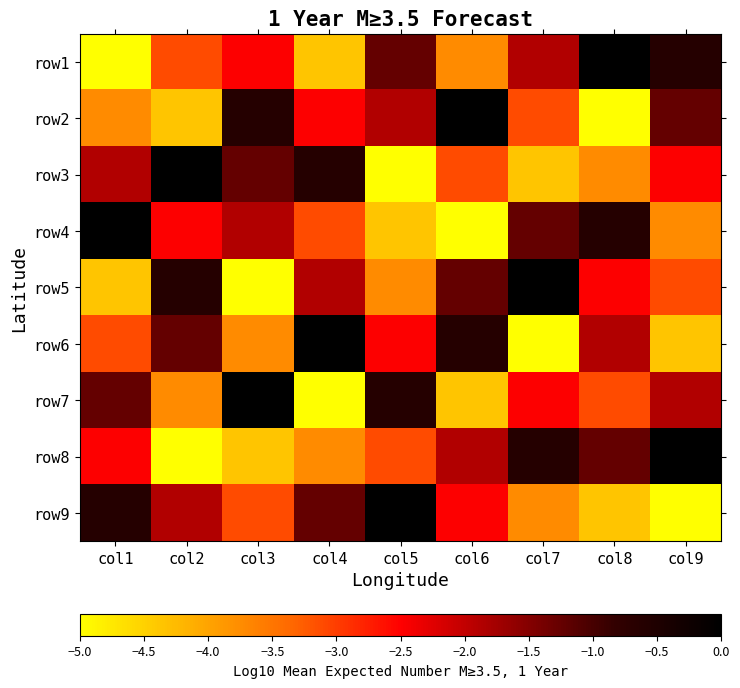

Reading right to left, extract all data points from this chart.

row1: col9=-0.6	col8=0.0	col7=-1.9	col6=-3.8	col5=-1.2	col4=-4.4	col3=-2.5	col2=-3.1	col1=-5.0
row2: col9=-1.2	col8=-5.0	col7=-3.1	col6=0.0	col5=-1.9	col4=-2.5	col3=-0.6	col2=-4.4	col1=-3.8
row3: col9=-2.5	col8=-3.8	col7=-4.4	col6=-3.1	col5=-5.0	col4=-0.6	col3=-1.2	col2=0.0	col1=-1.9
row4: col9=-3.8	col8=-0.6	col7=-1.2	col6=-5.0	col5=-4.4	col4=-3.1	col3=-1.9	col2=-2.5	col1=0.0
row5: col9=-3.1	col8=-2.5	col7=0.0	col6=-1.2	col5=-3.8	col4=-1.9	col3=-5.0	col2=-0.6	col1=-4.4
row6: col9=-4.4	col8=-1.9	col7=-5.0	col6=-0.6	col5=-2.5	col4=0.0	col3=-3.8	col2=-1.2	col1=-3.1
row7: col9=-1.9	col8=-3.1	col7=-2.5	col6=-4.4	col5=-0.6	col4=-5.0	col3=0.0	col2=-3.8	col1=-1.2
row8: col9=0.0	col8=-1.2	col7=-0.6	col6=-1.9	col5=-3.1	col4=-3.8	col3=-4.4	col2=-5.0	col1=-2.5
row9: col9=-5.0	col8=-4.4	col7=-3.8	col6=-2.5	col5=0.0	col4=-1.2	col3=-3.1	col2=-1.9	col1=-0.6